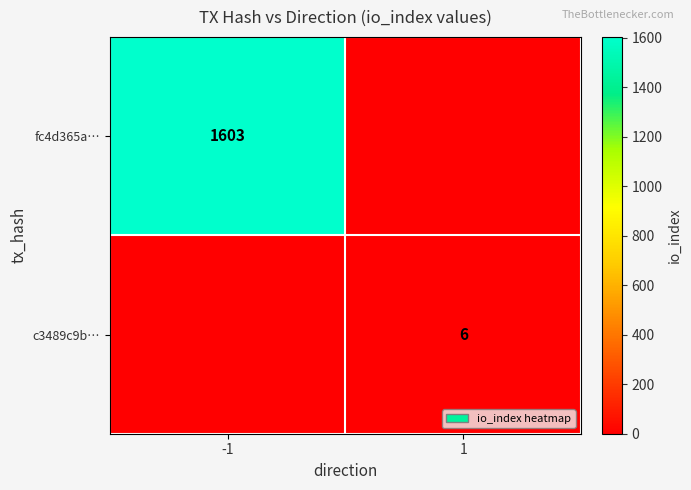

The fc4d365a… series shows 1603 at -1. True or false?

True